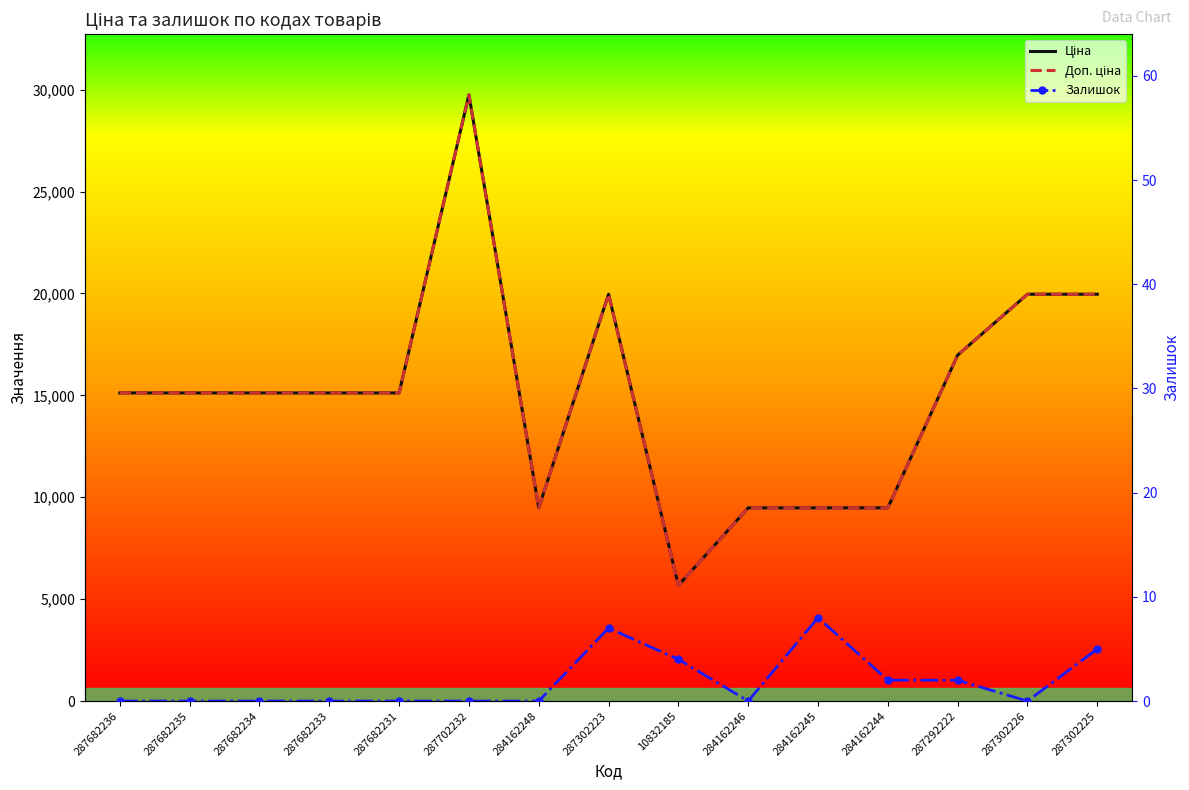

What is the average value of the Доп. ціна series?

15054.0